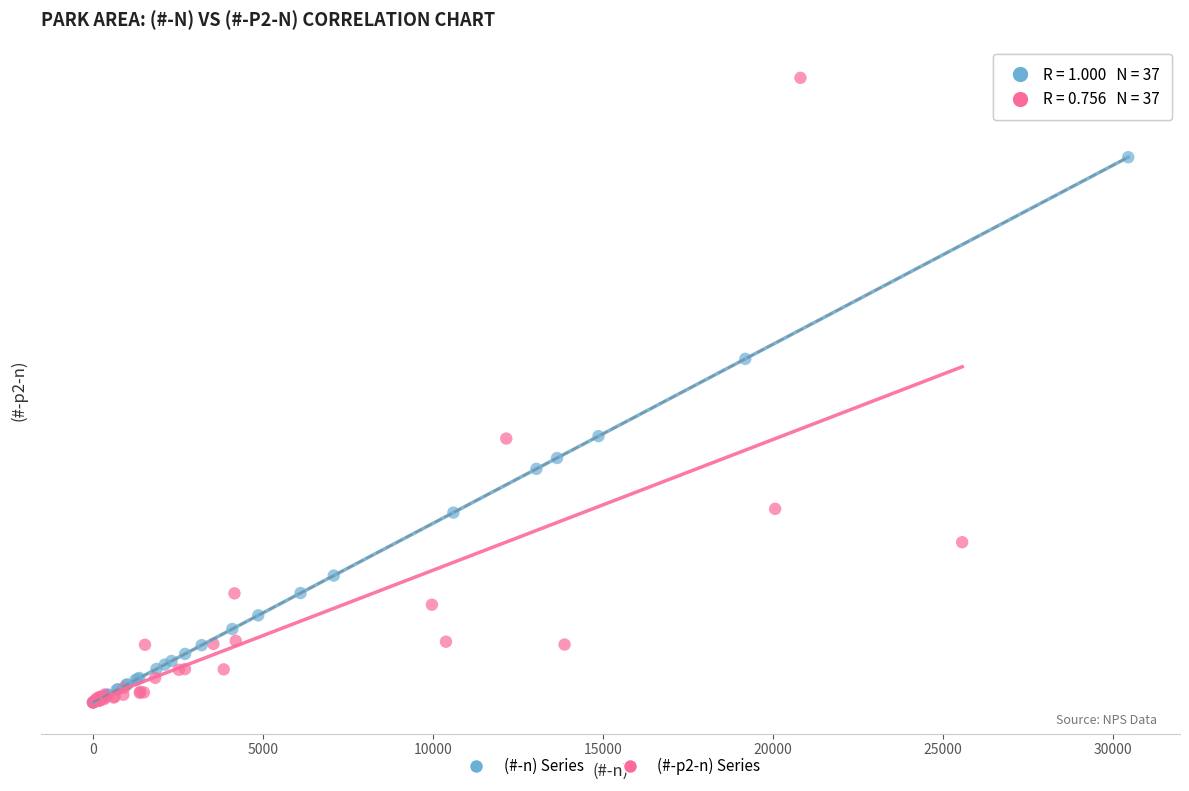

Which series has the largest Y range (max minus min)?

(#-p2-n) Series